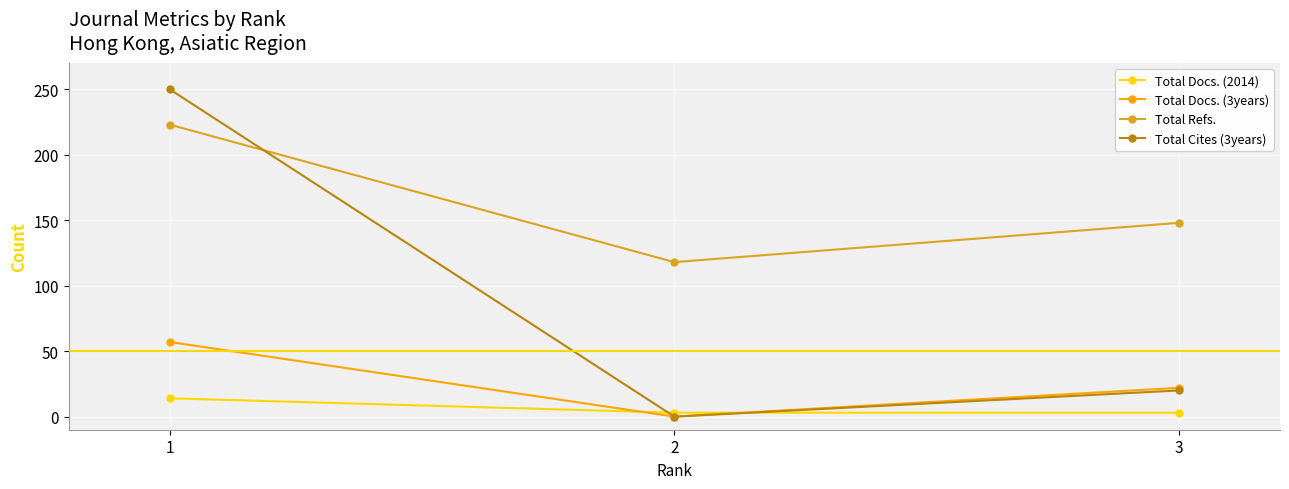

Count the Total Refs. values in the range 118 to 223.

3